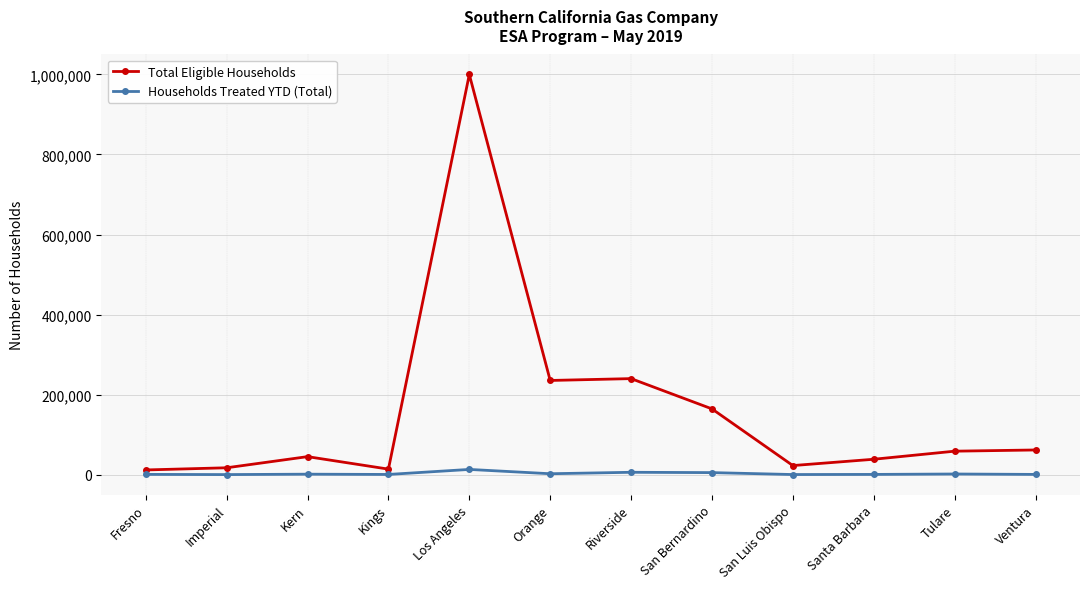

True or false: Total Eligible Households and Households Treated YTD (Total) cross at least once.

False